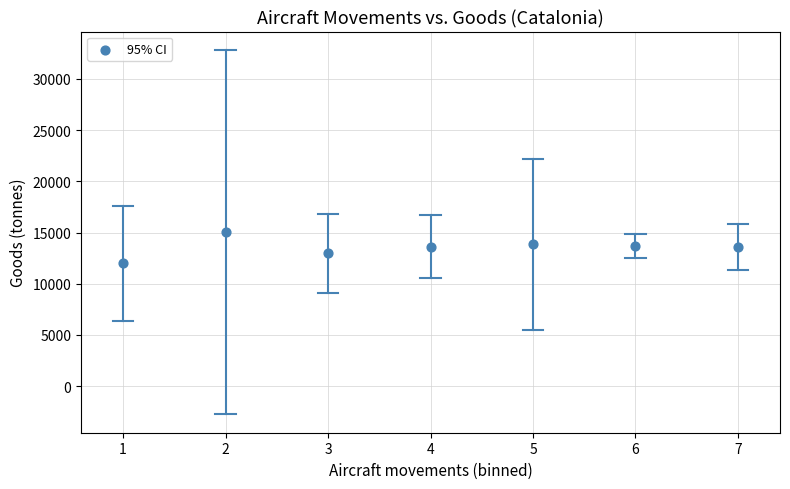

What is the range of Y values (max minus min)?

3060.3